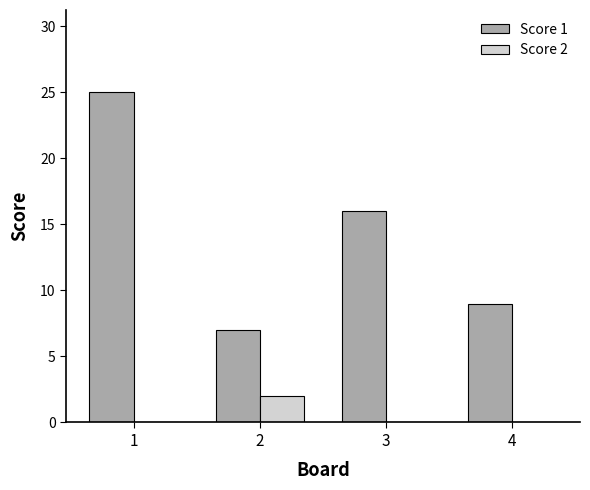

What is the spread (max minus min) of values at 1?

25